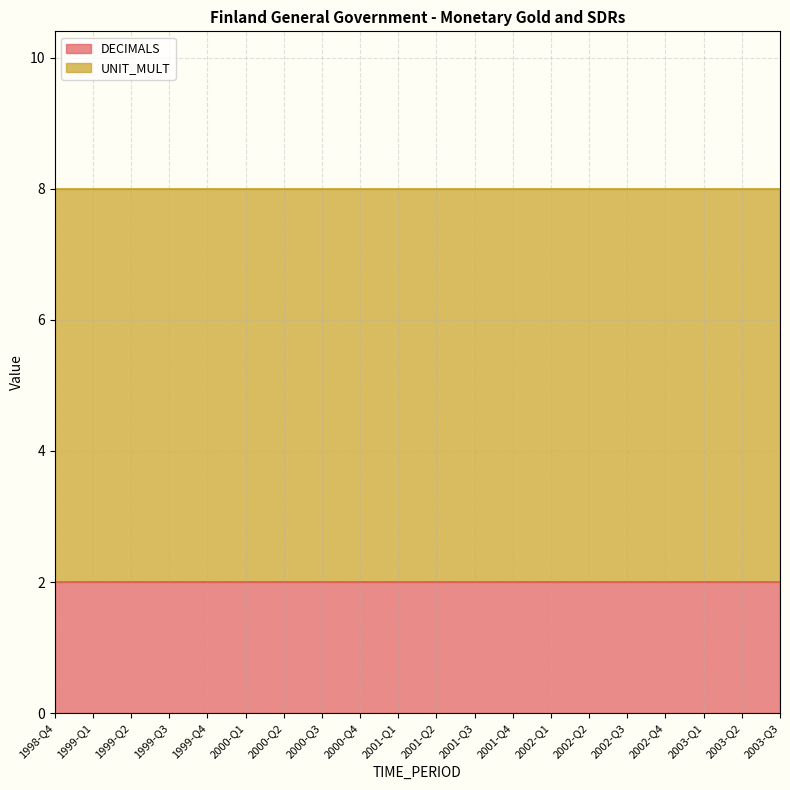

What is the minimum value shown in the chart?

2